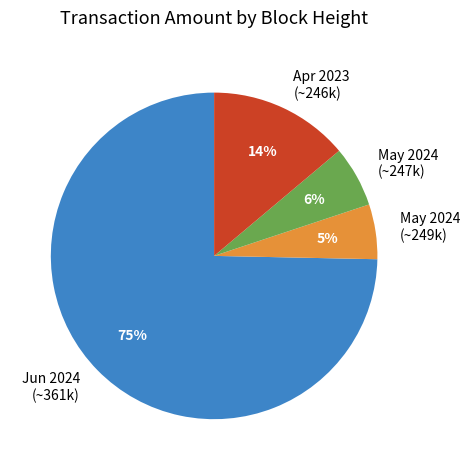

Do May 2024 (~247k) and Jun 2024 (~361k) together represent more than half of the pie?

Yes